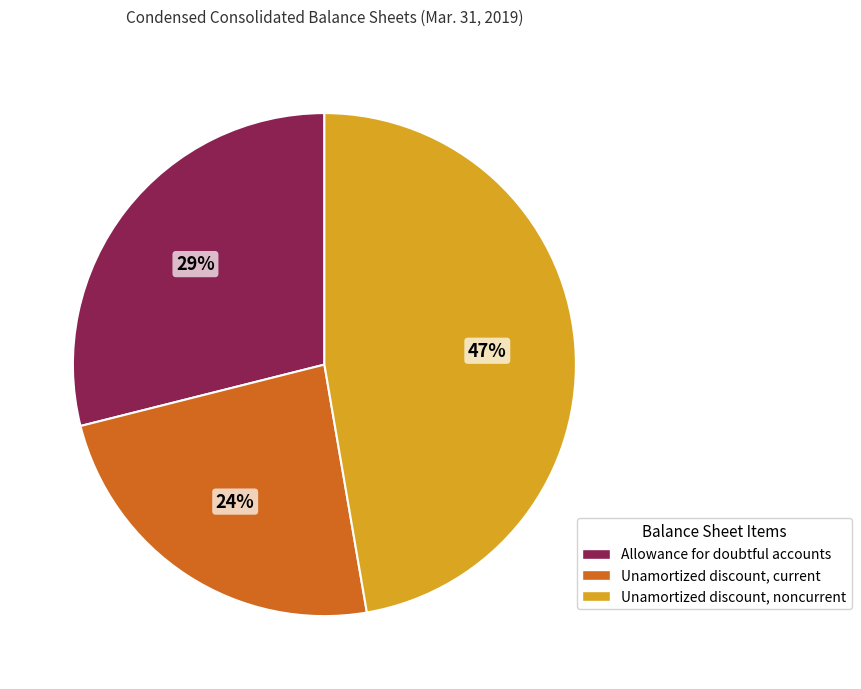

What is the largest slice in the pie chart?

Unamortized discount, noncurrent